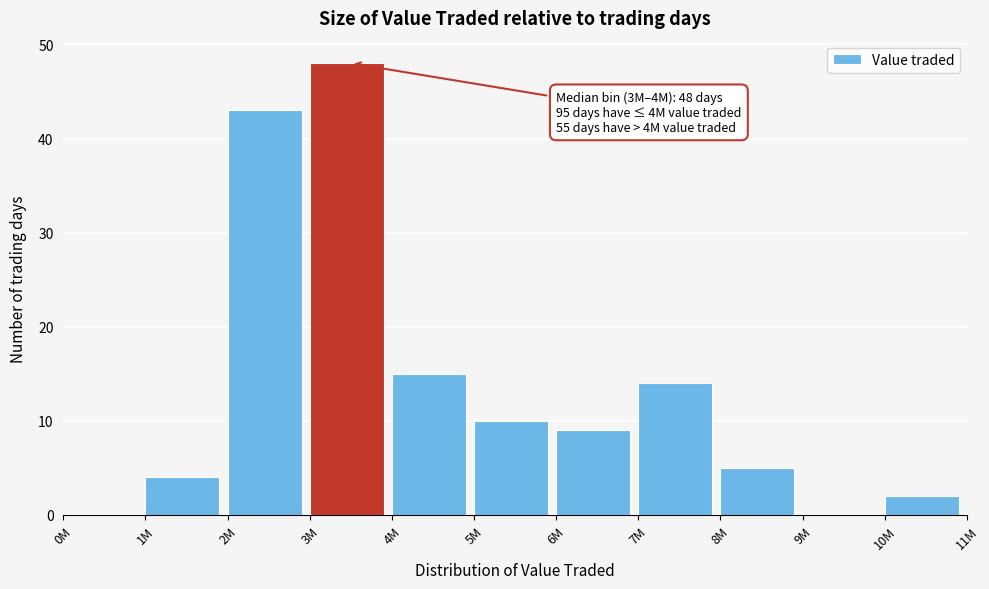

Reading right to left, list all the values displayed in this chart.

10M=2	9M=0	8M=5	7M=14	6M=9	5M=10	4M=15	3M=48	2M=43	1M=4	0M=0